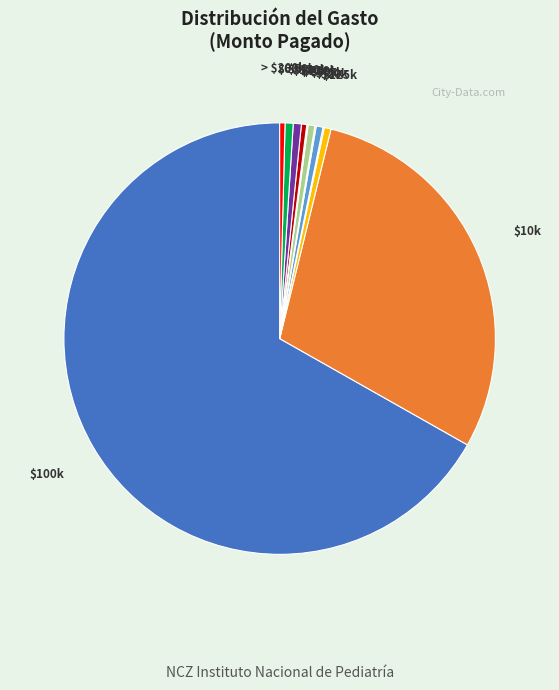

Does any single category account for the majority?

Yes